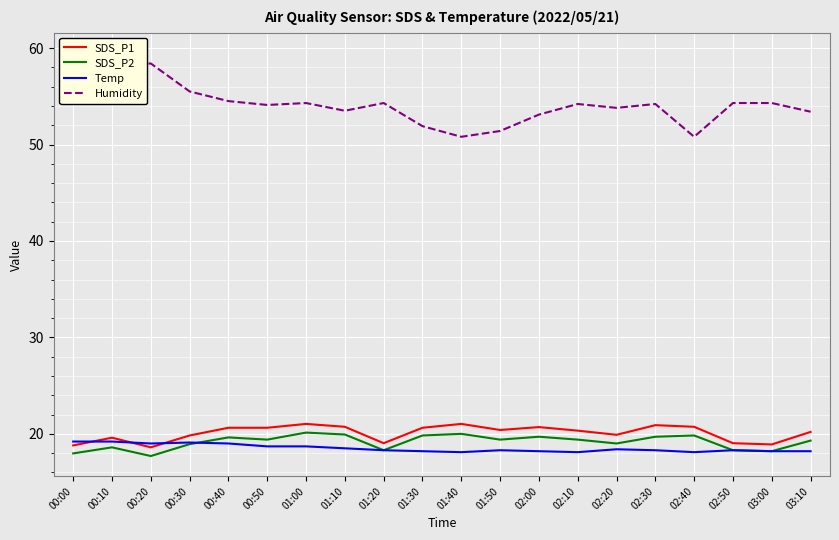

Reading left to right, extract all data points from this chart.

SDS_P1: 00:00=18.8	00:10=19.6	00:20=18.6	00:30=19.8	00:40=20.6	00:50=20.6	01:00=21.0	01:10=20.7	01:20=19.0	01:30=20.6	01:40=21.0	01:50=20.4	02:00=20.7	02:10=20.3	02:20=19.9	02:30=20.9	02:40=20.7	02:50=19.0	03:00=18.9	03:10=20.2
SDS_P2: 00:00=18.0	00:10=18.6	00:20=17.7	00:30=18.9	00:40=19.6	00:50=19.4	01:00=20.1	01:10=19.9	01:20=18.3	01:30=19.8	01:40=20.0	01:50=19.4	02:00=19.7	02:10=19.4	02:20=19.0	02:30=19.7	02:40=19.8	02:50=18.3	03:00=18.2	03:10=19.3
Temp: 00:00=19.2	00:10=19.2	00:20=19.0	00:30=19.1	00:40=19.0	00:50=18.7	01:00=18.7	01:10=18.5	01:20=18.3	01:30=18.2	01:40=18.1	01:50=18.3	02:00=18.2	02:10=18.1	02:20=18.4	02:30=18.3	02:40=18.1	02:50=18.3	03:00=18.2	03:10=18.2
Humidity: 00:00=59.5	00:10=58.2	00:20=58.4	00:30=55.5	00:40=54.5	00:50=54.1	01:00=54.3	01:10=53.5	01:20=54.3	01:30=51.9	01:40=50.8	01:50=51.4	02:00=53.1	02:10=54.2	02:20=53.8	02:30=54.2	02:40=50.8	02:50=54.3	03:00=54.3	03:10=53.4